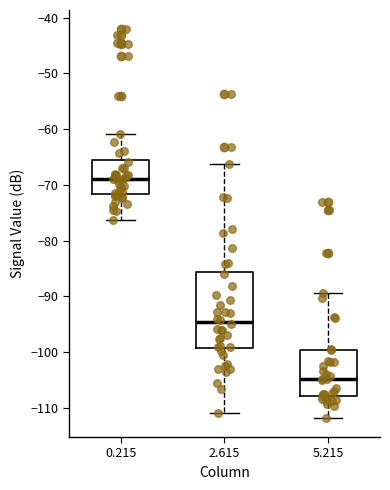

Reading left to right, read every box against the y-axis: the position of its median line, the range the box covers, and the ends of its whiskers. The values are not printed on the chart, so give them approximately, as read against the axis.

0.215: median -69, box -72 to -65, whiskers -76 to -61
2.615: median -95, box -99 to -86, whiskers -111 to -66
5.215: median -105, box -108 to -100, whiskers -112 to -89